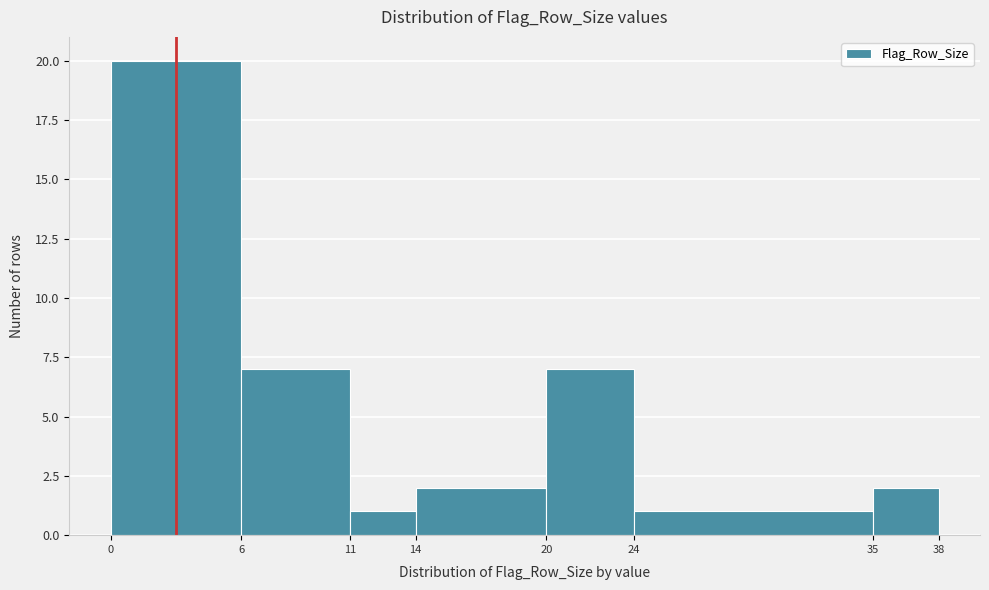

Reading left to right, list every bar in this chart as the range it spans on the x-axis followed by its height. The values are not printed on the chart, so give them approximately, as read against the axis.

0 to 6: 20
6 to 11: 7
11 to 14: 1
14 to 20: 2
20 to 24: 7
24 to 35: 1
35 to 38: 2